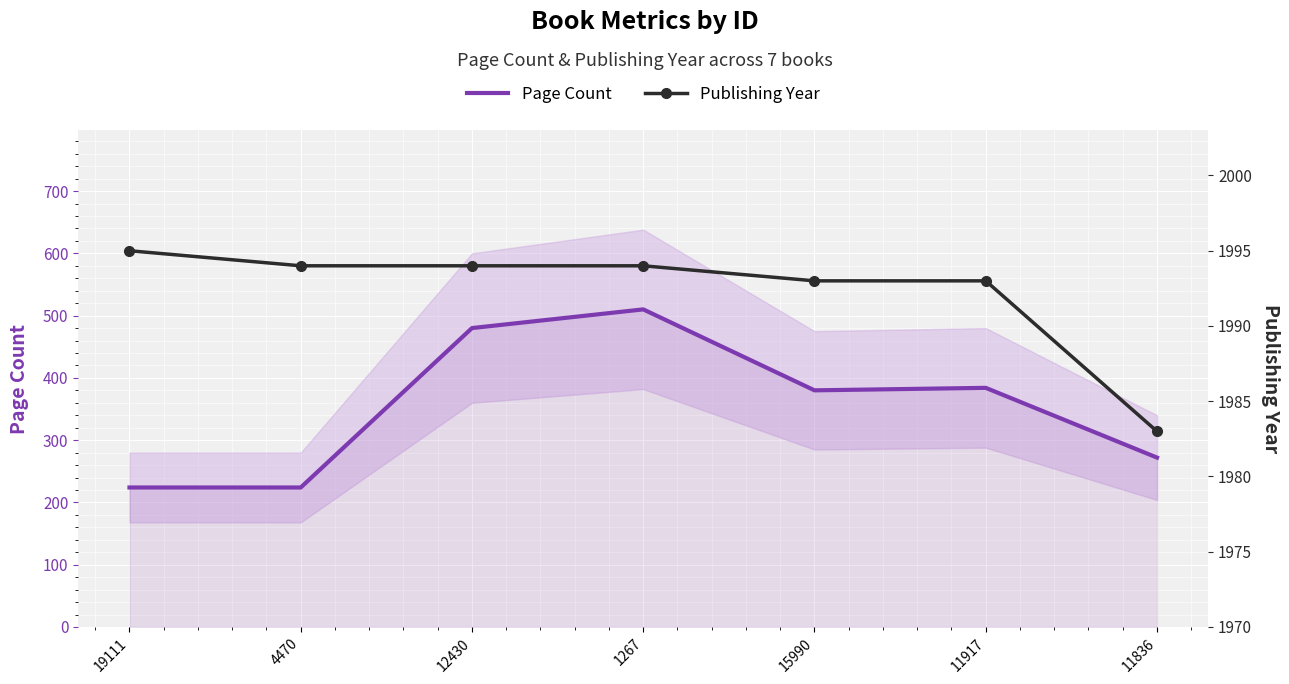

At which category does the chart reach its peak across all series?

19111